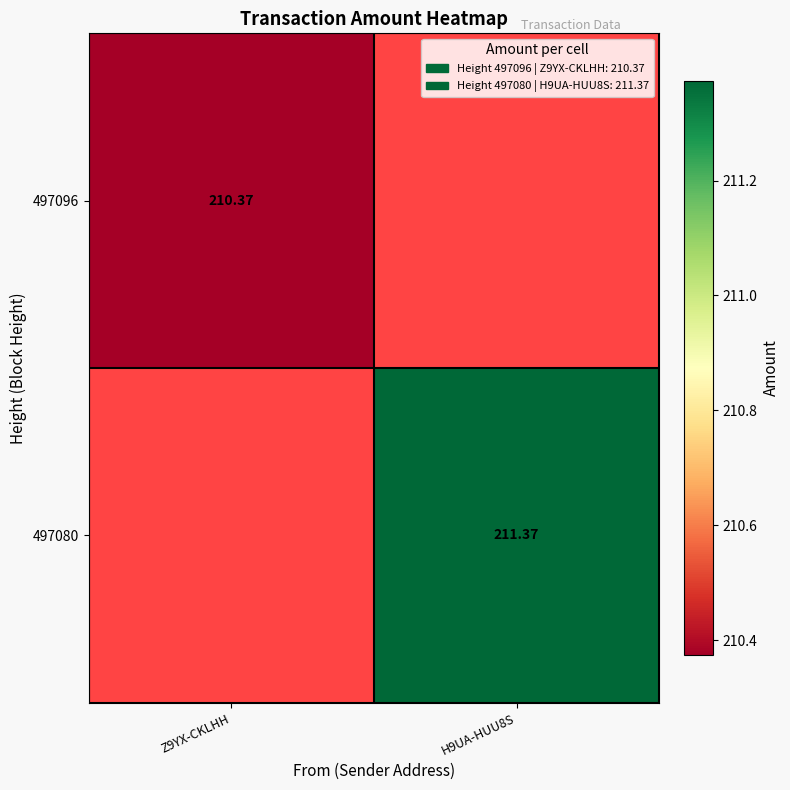

What is the sum of the 497096 values at H9UA-HUU8S and Z9YX-CKLHH?

210.4